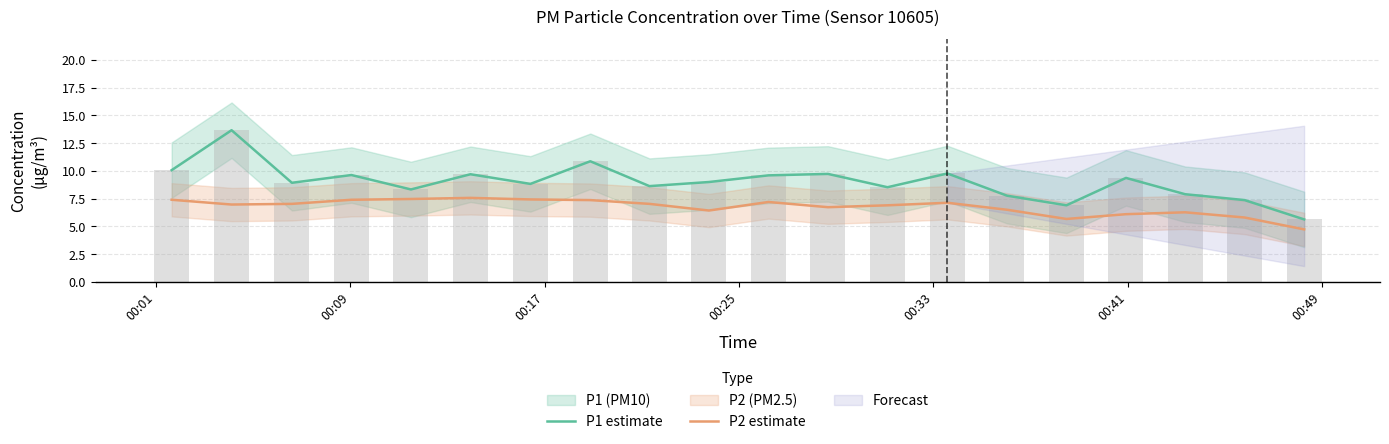

How many values in the P2 estimate series are below 7?

10